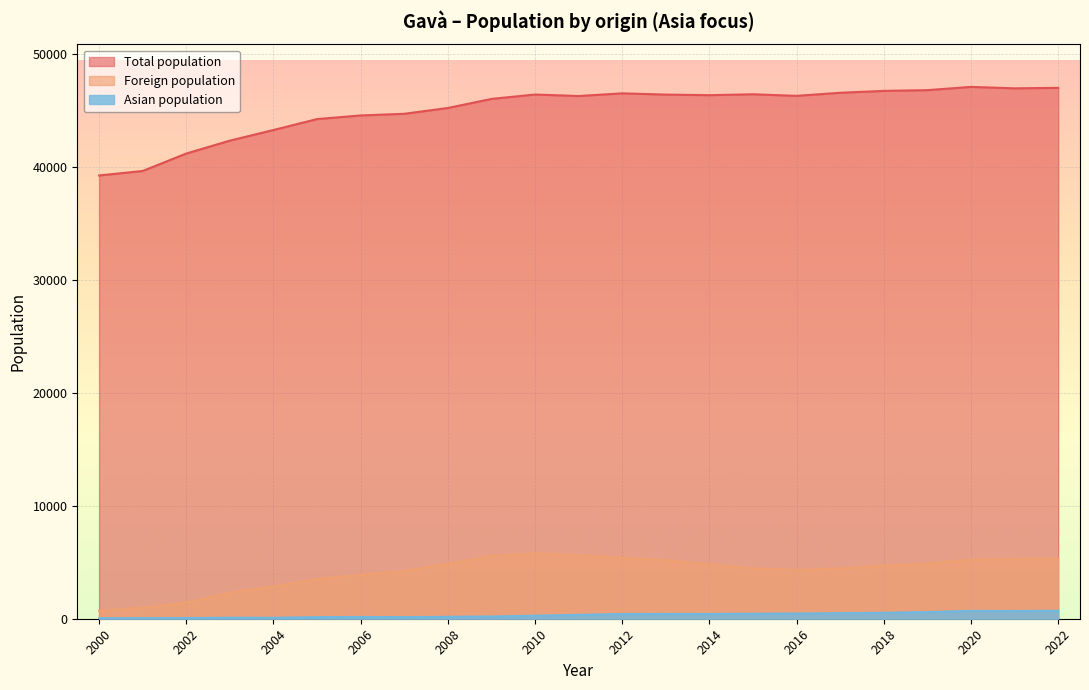

At which label does Foreign population first exceed 4677?

2008